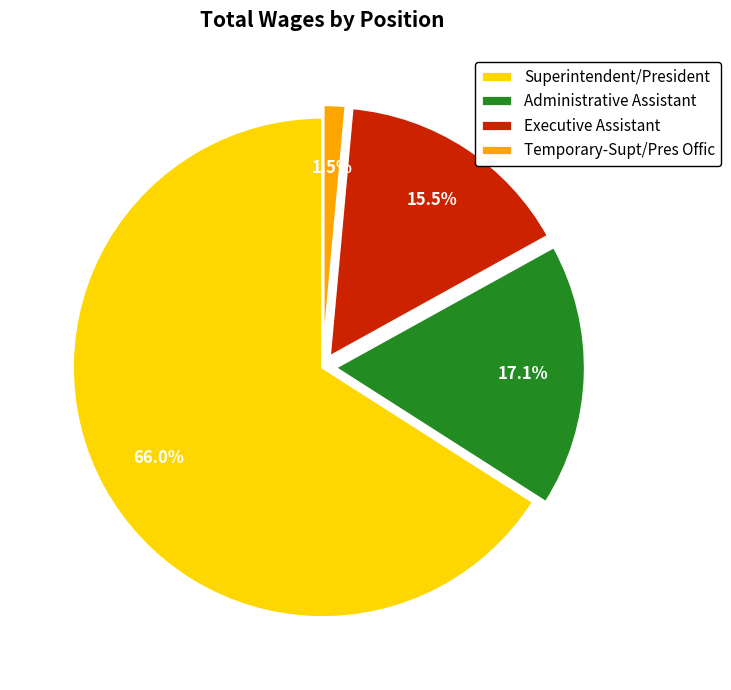

Does Superintendent/President account for over 50% of the chart?

Yes